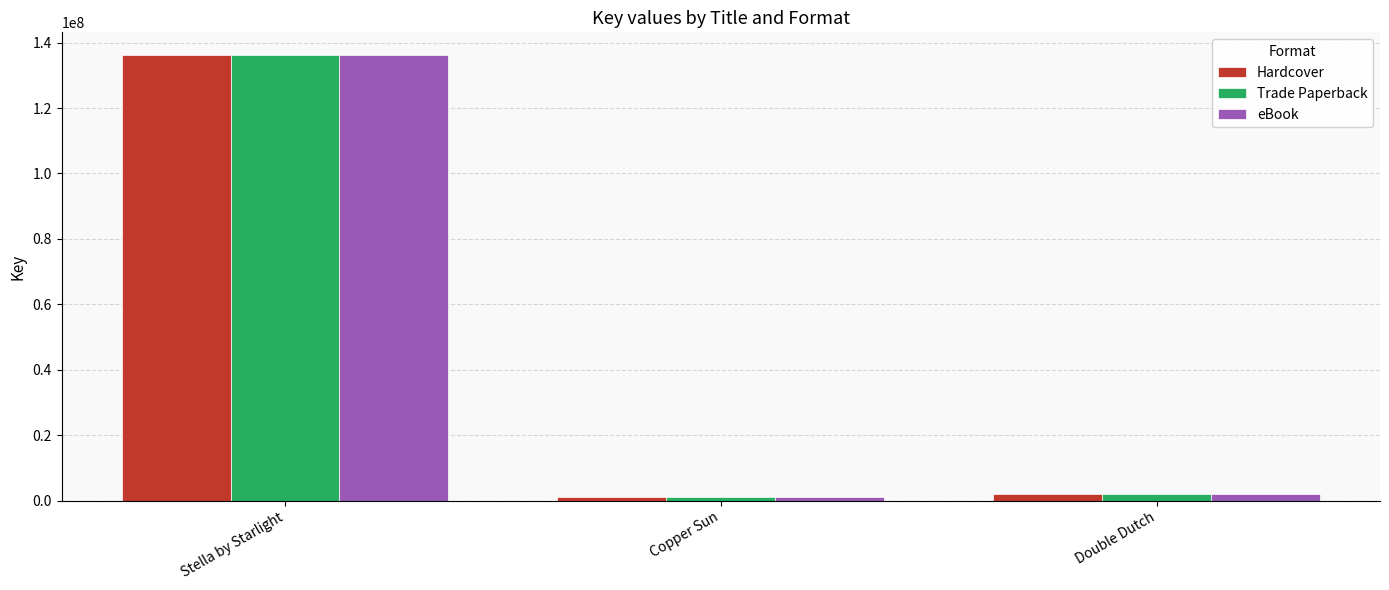

Is it true that Hardcover equals 1248441 at Copper Sun?

True